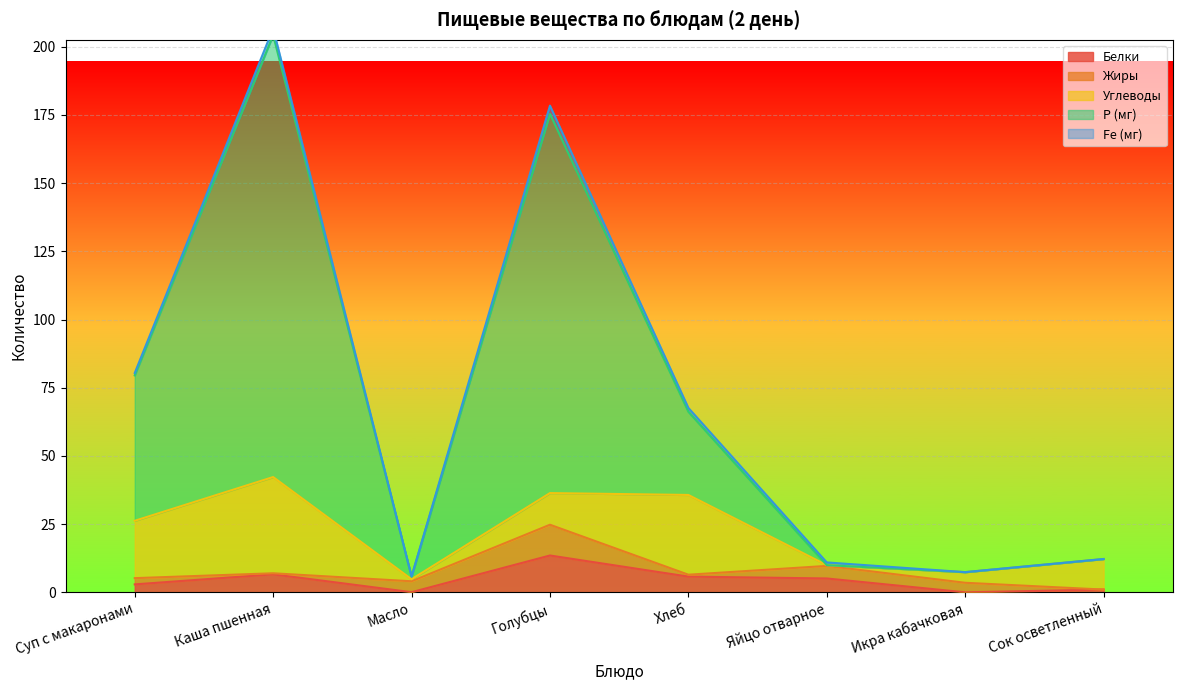

True or false: Жиры has a value of -5.7 at Сок осветленный.

False